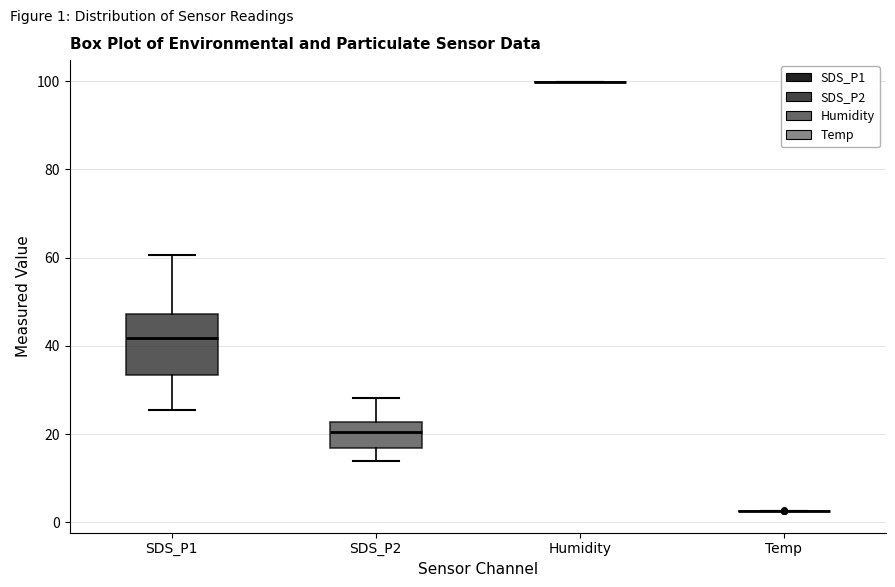

Which box is the tallest, from its lower edge to its upper edge?

SDS_P1